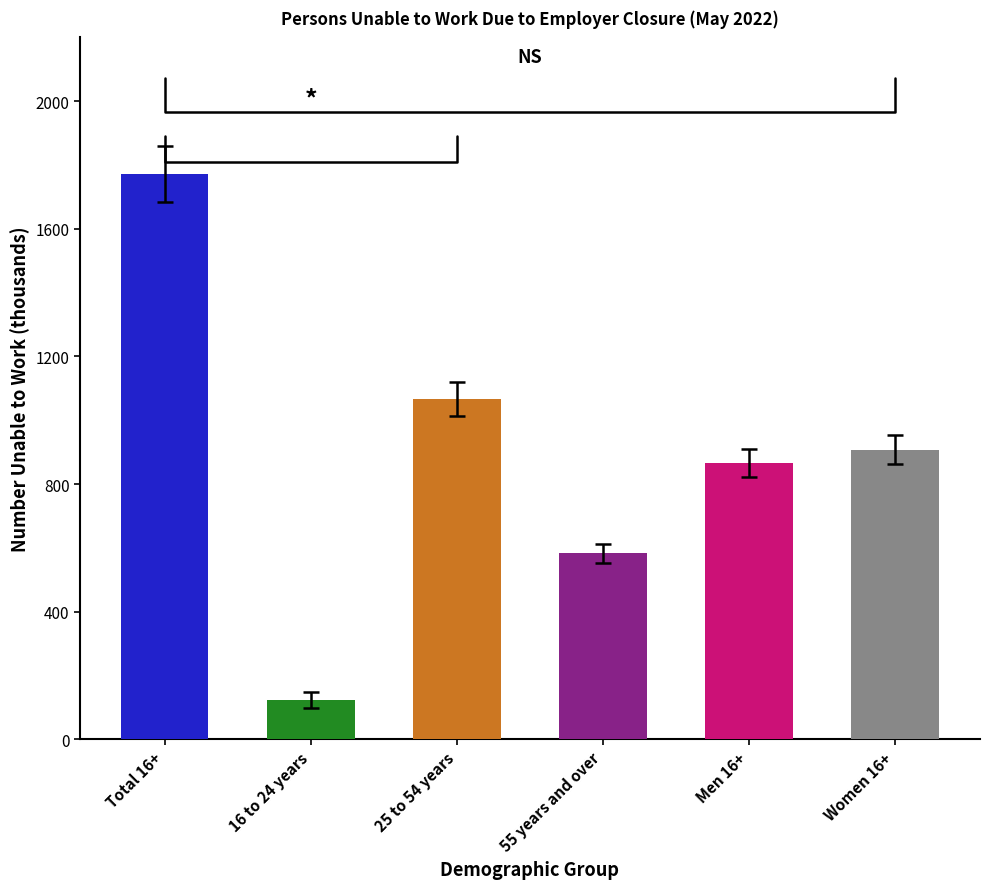

The value at Women 16+ is 908. True or false?

True